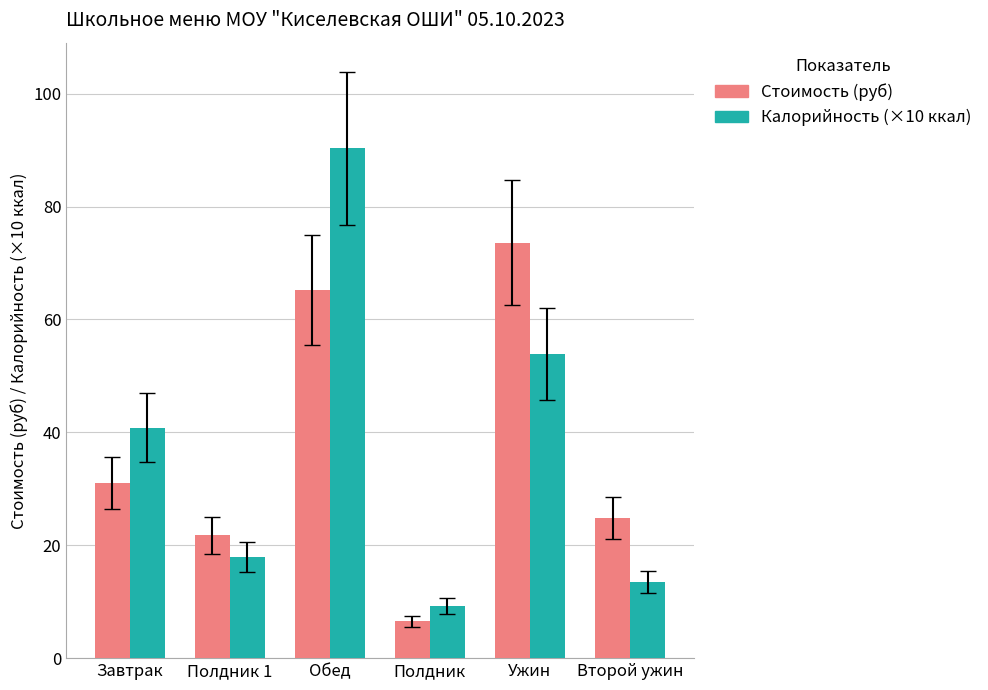

At which category is the sum across all series the highest?

Обед